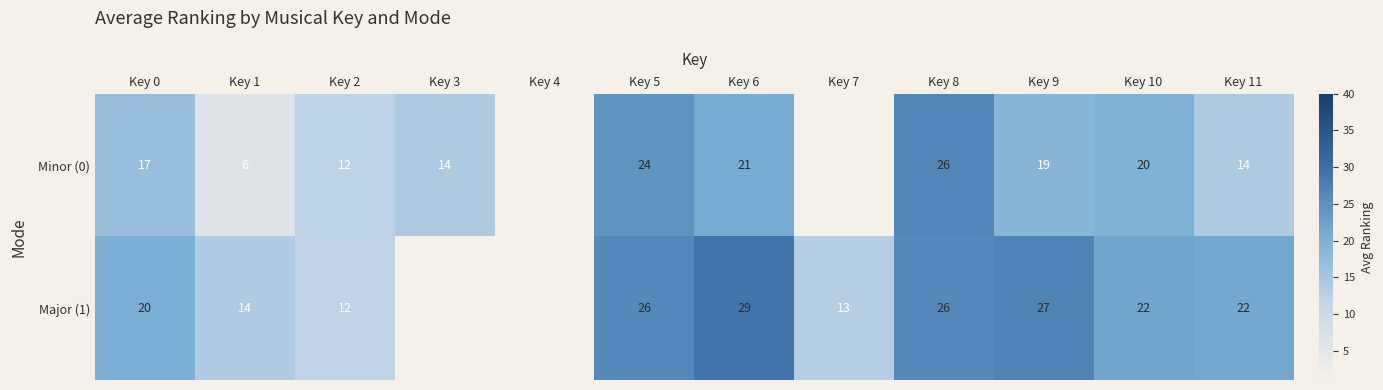

Is the value of Minor (0) at Key 10 greater than the value of Major (1) at Key 10?

No